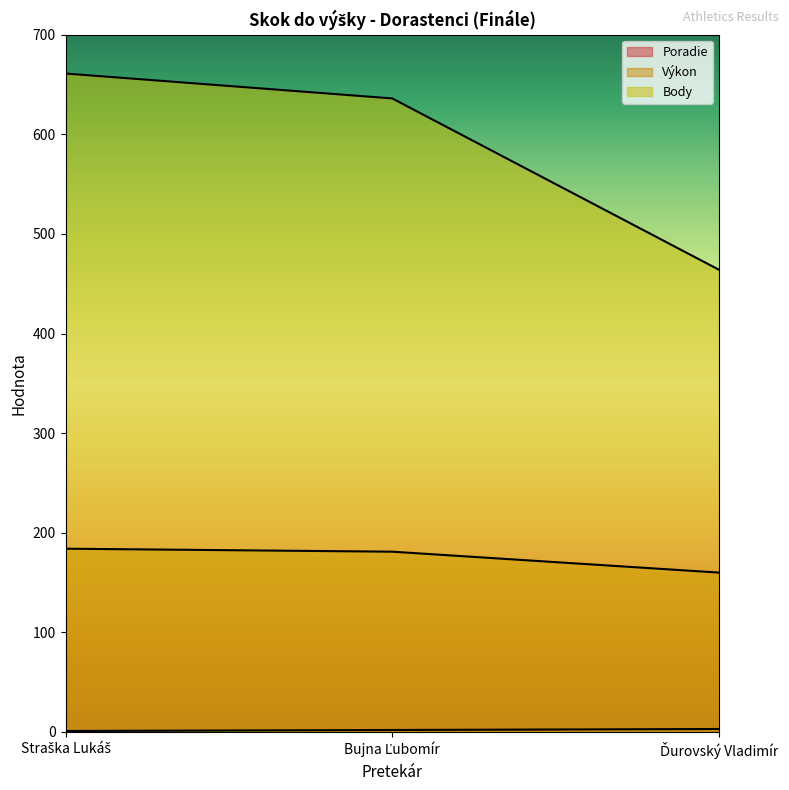

Is the value of Body at Ďurovský Vladimír greater than the value of Výkon at Straška Lukáš?

Yes